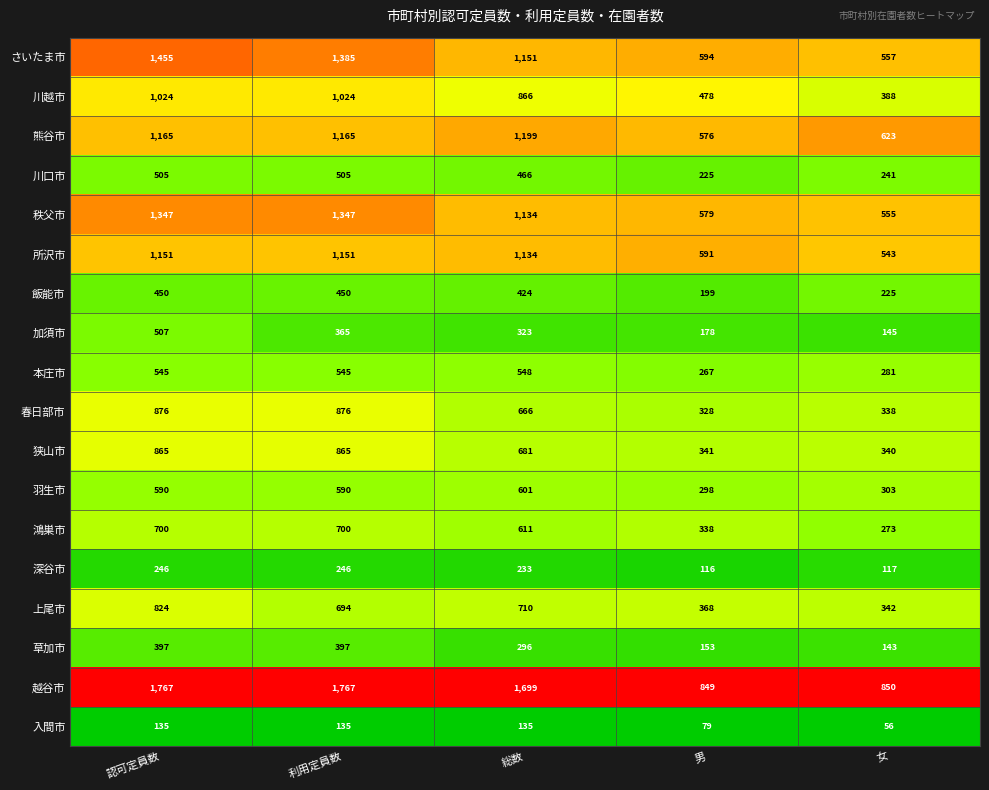

What is the spread (max minus min) of values at 男?

770